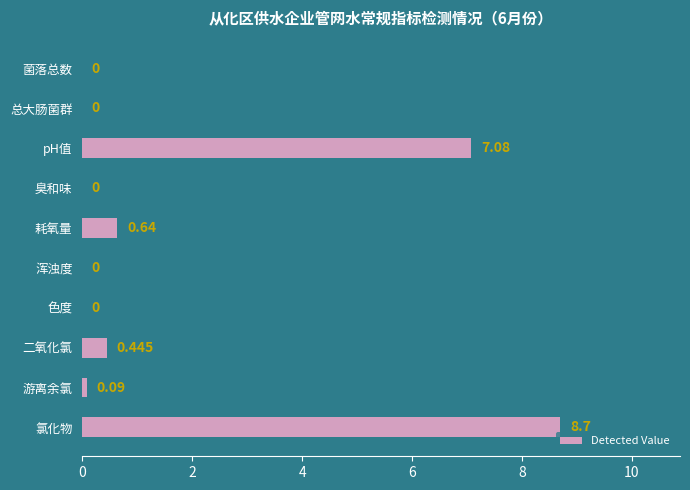

Are the bars grouped side by side (vs. stacked)?

No